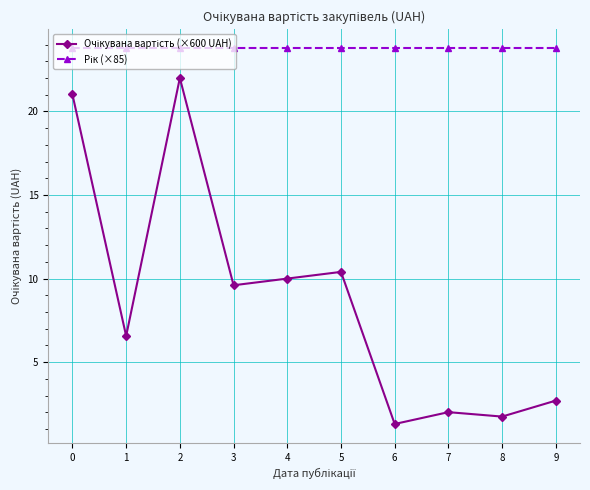

What is the spread (max minus min) of values at 6?

22.5